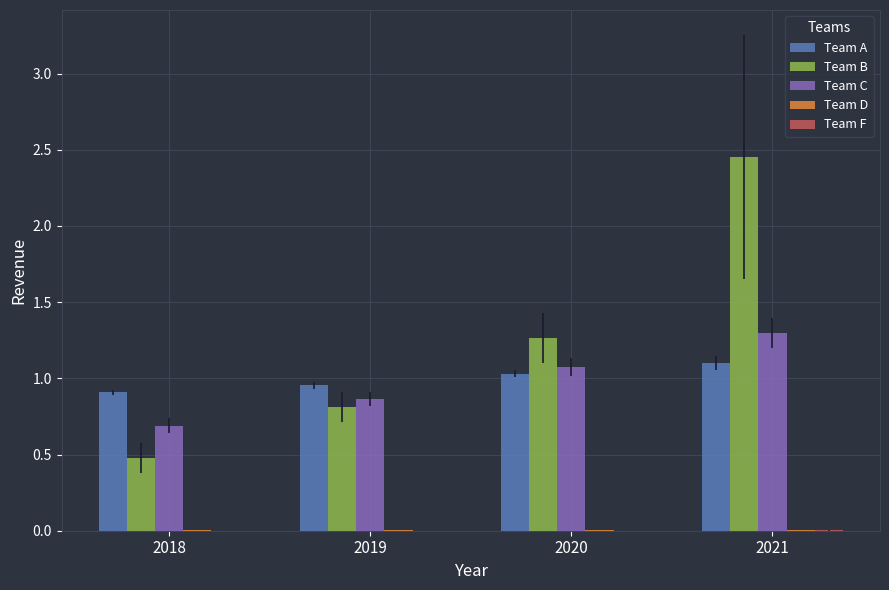

At which category is the sum across all series the highest?

2021